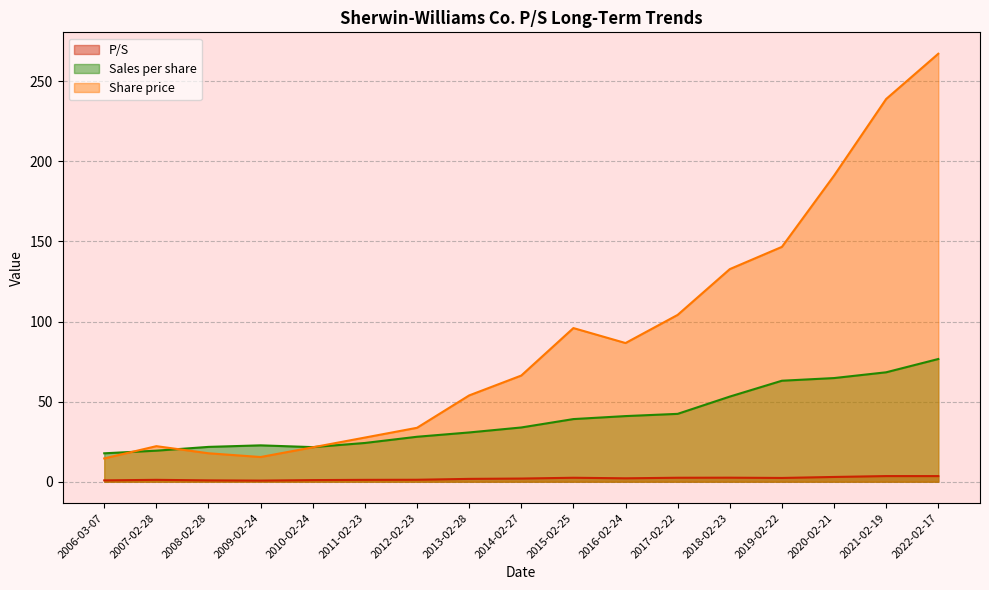

What are all the series names shown in the legend?

P/S, Sales per share, Share price